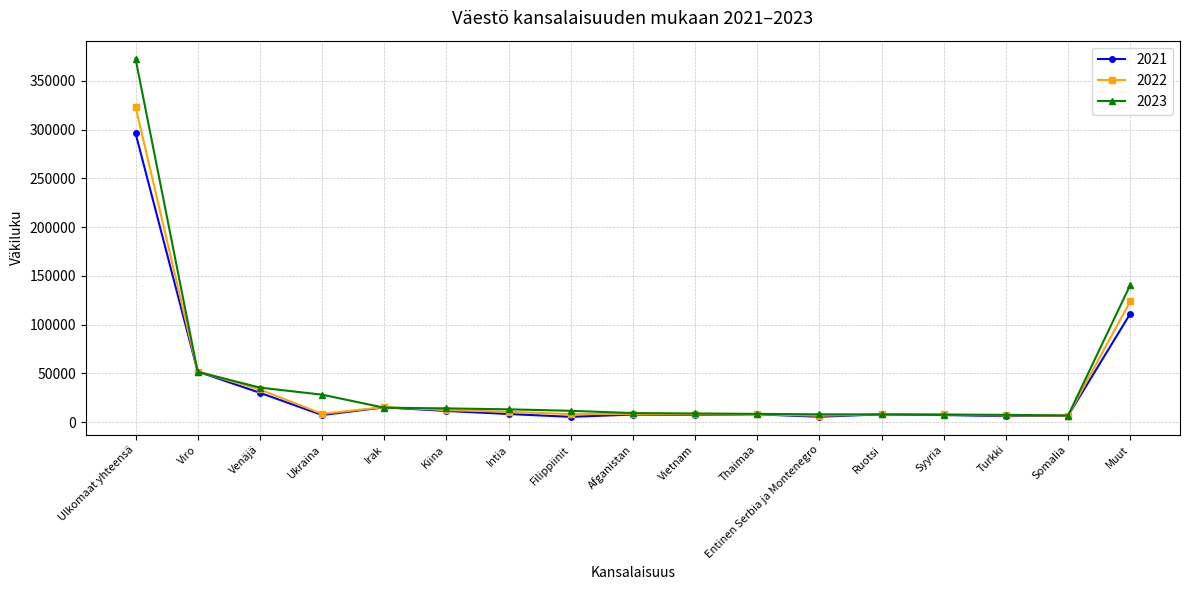

True or false: 2023 has a value of 8396 at Thaimaa.

True